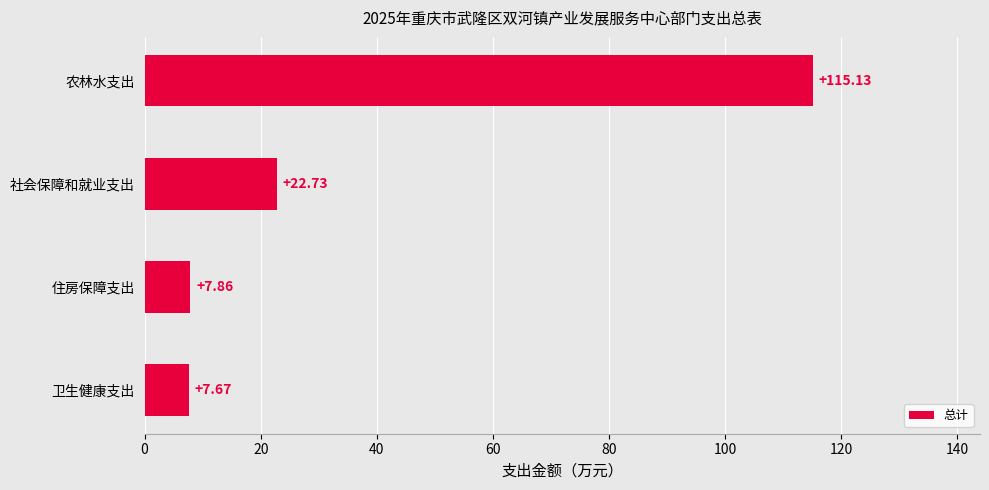

How many distinct data groups are displayed?

1